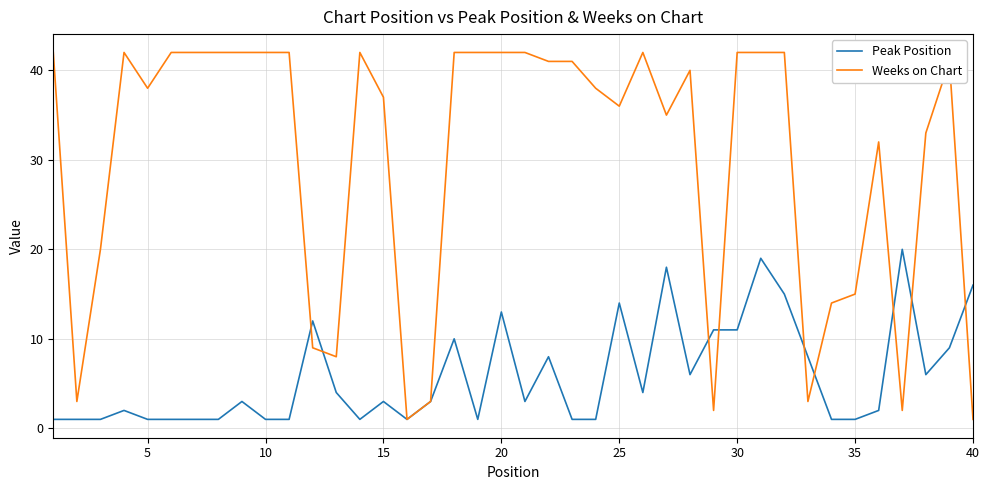

Rank the series by their average value, from lowest to highest.

Peak Position, Weeks on Chart